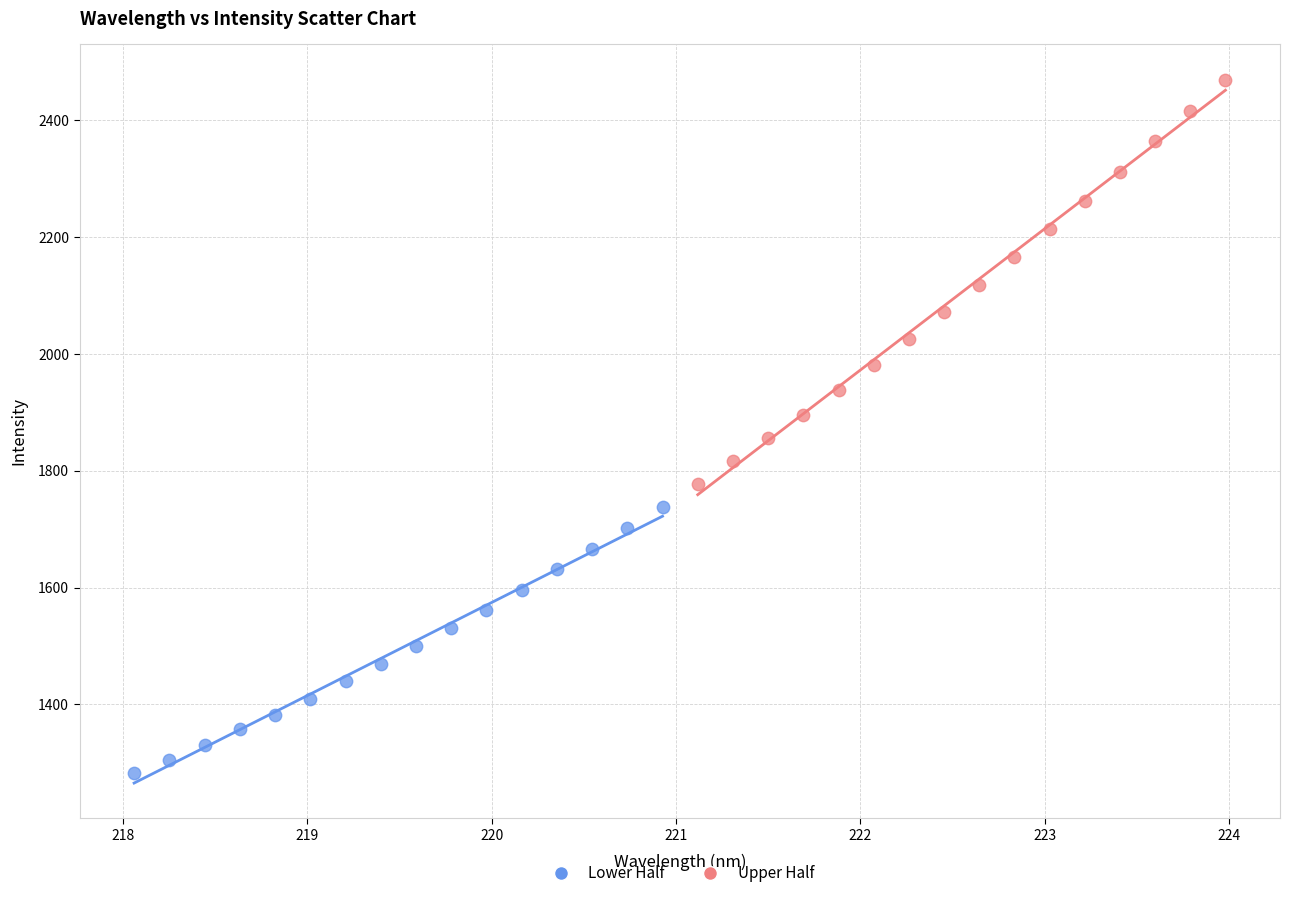

Which series has the widest spread of Y values?

Upper Half